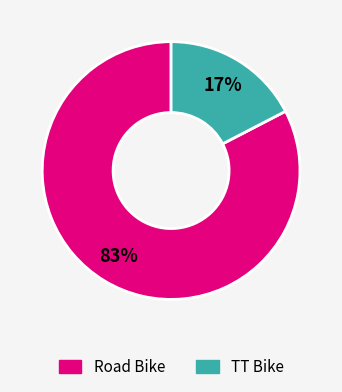

To the nearest percent, what percentage of the pie is Road Bike?

83%